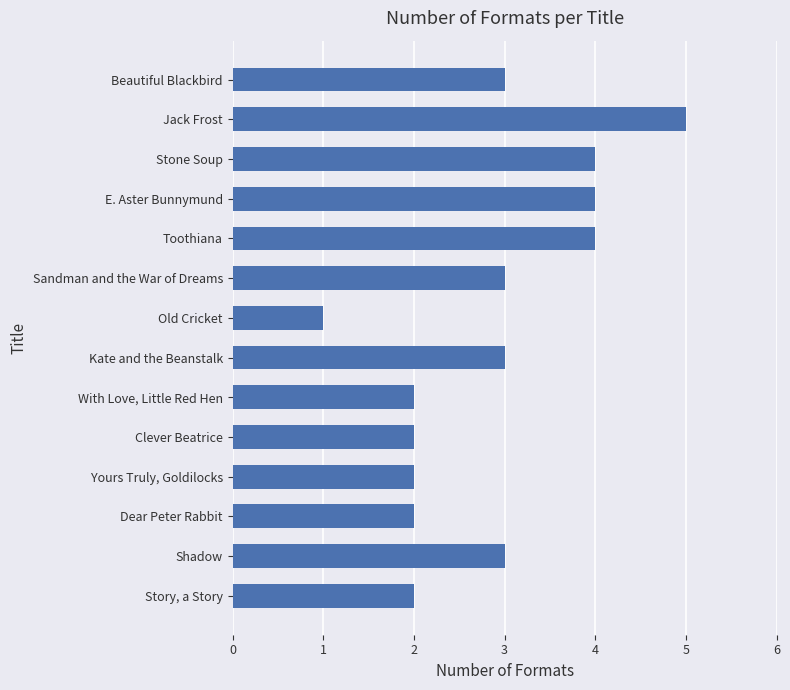

Reading bottom to top, list all the values displayed in this chart.

Story, a Story=2	Shadow=3	Dear Peter Rabbit=2	Yours Truly, Goldilocks=2	Clever Beatrice=2	With Love, Little Red Hen=2	Kate and the Beanstalk=3	Old Cricket=1	Sandman and the War of Dreams=3	Toothiana=4	E. Aster Bunnymund=4	Stone Soup=4	Jack Frost=5	Beautiful Blackbird=3